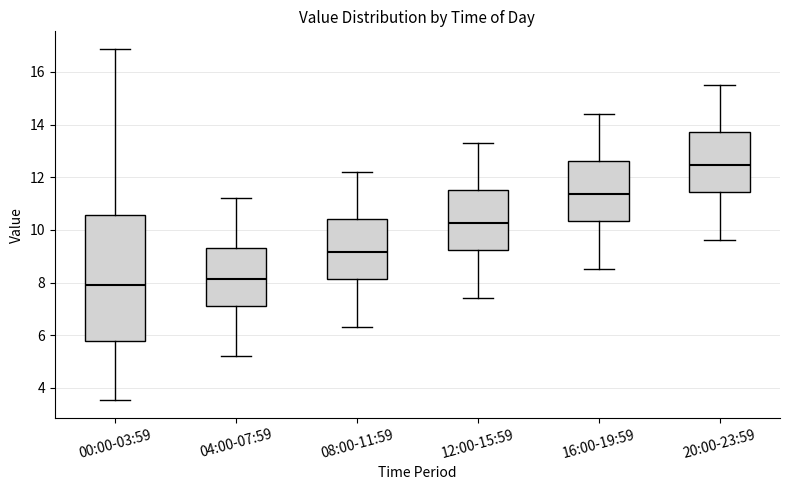

Where does the upper whisker of the box for 08:00-11:59 end on the y-axis? The values are not printed on the chart, so give them approximately, as read against the axis.

12.2